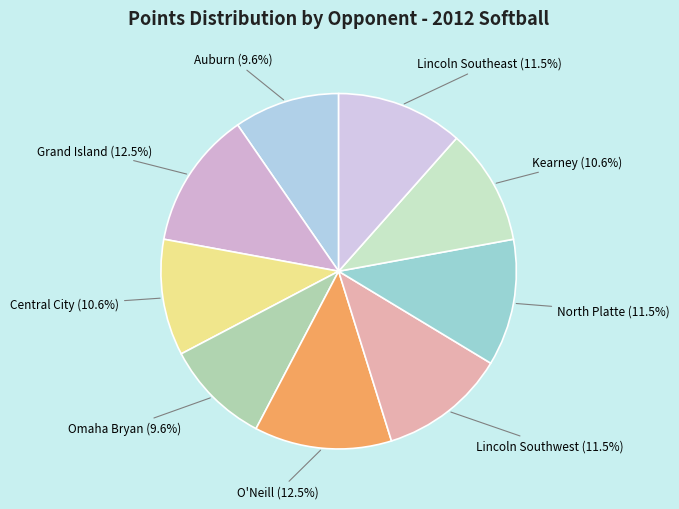

What is the smallest slice in the pie chart?

Auburn